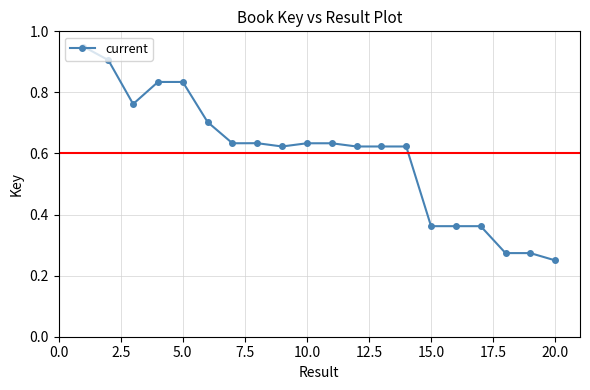

True or false: the data has more than 0 interior local peaks.

True